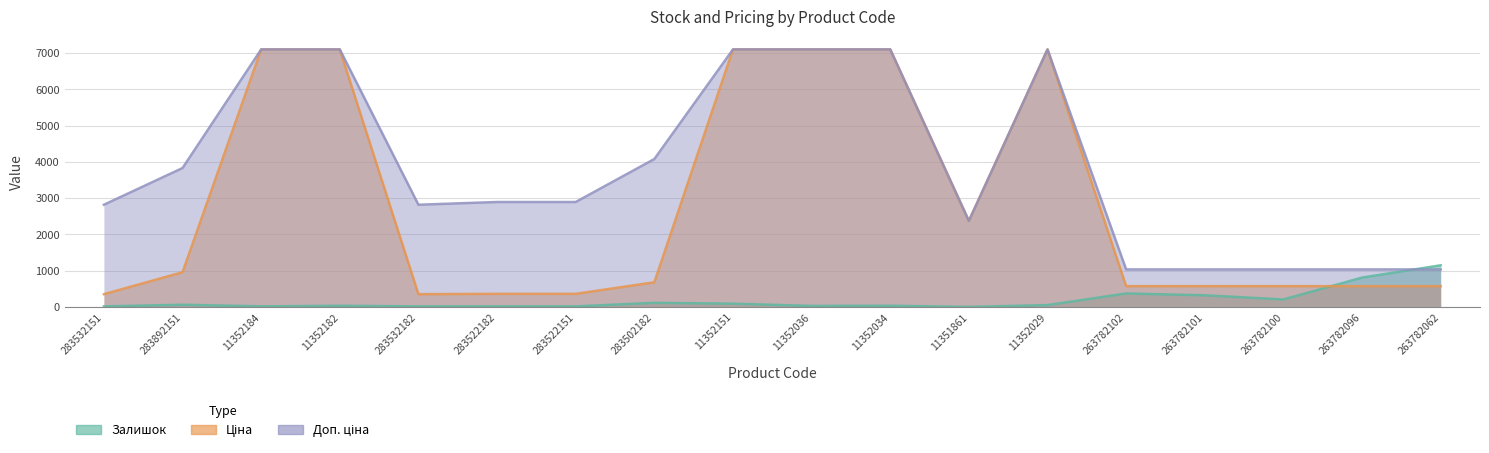

Reading left to right, list all the values displayed in this chart.

Залишок: 283532151=16.0	283892151=61.0	11352184=17.0	11352182=33.0	283532182=16.0	283522182=16.0	283522151=16.0	283502182=114.0	11352151=91.0	11352036=29.0	11352034=34.0	11351861=2.0	11352029=52.0	263782102=372.0	263782101=322.0	263782100=207.0	263782096=810.0	263782062=1148.0
Ціна: 283532151=352.2	283892151=957.4	11352184=7098.8	11352182=7098.8	283532182=352.2	283522182=361.7	283522151=361.7	283502182=679.6	11352151=7098.8	11352036=7098.8	11352034=7098.8	11351861=2372.4	11352029=7098.8	263782102=573.5	263782101=573.5	263782100=573.5	263782096=573.5	263782062=573.5
Доп. ціна: 283532151=2818.0	283892151=3829.4	11352184=7098.8	11352182=7098.8	283532182=2818.0	283522182=2893.4	283522151=2893.4	283502182=4077.6	11352151=7098.8	11352036=7098.8	11352034=7098.8	11351861=2372.0	11352029=7098.8	263782102=1035.1	263782101=1035.1	263782100=1035.1	263782096=1035.1	263782062=1035.1